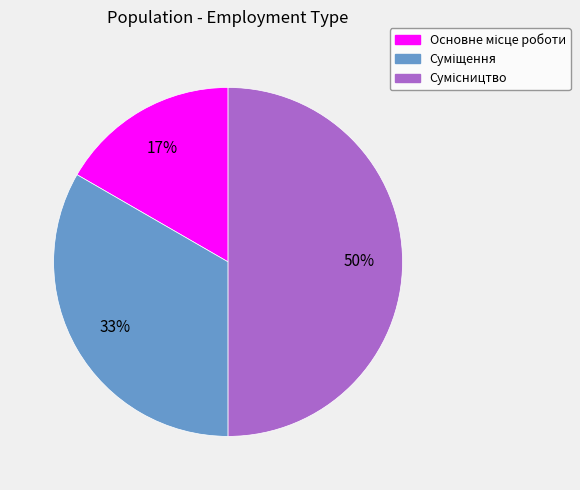

To the nearest percent, what is the average slice percentage?

33%